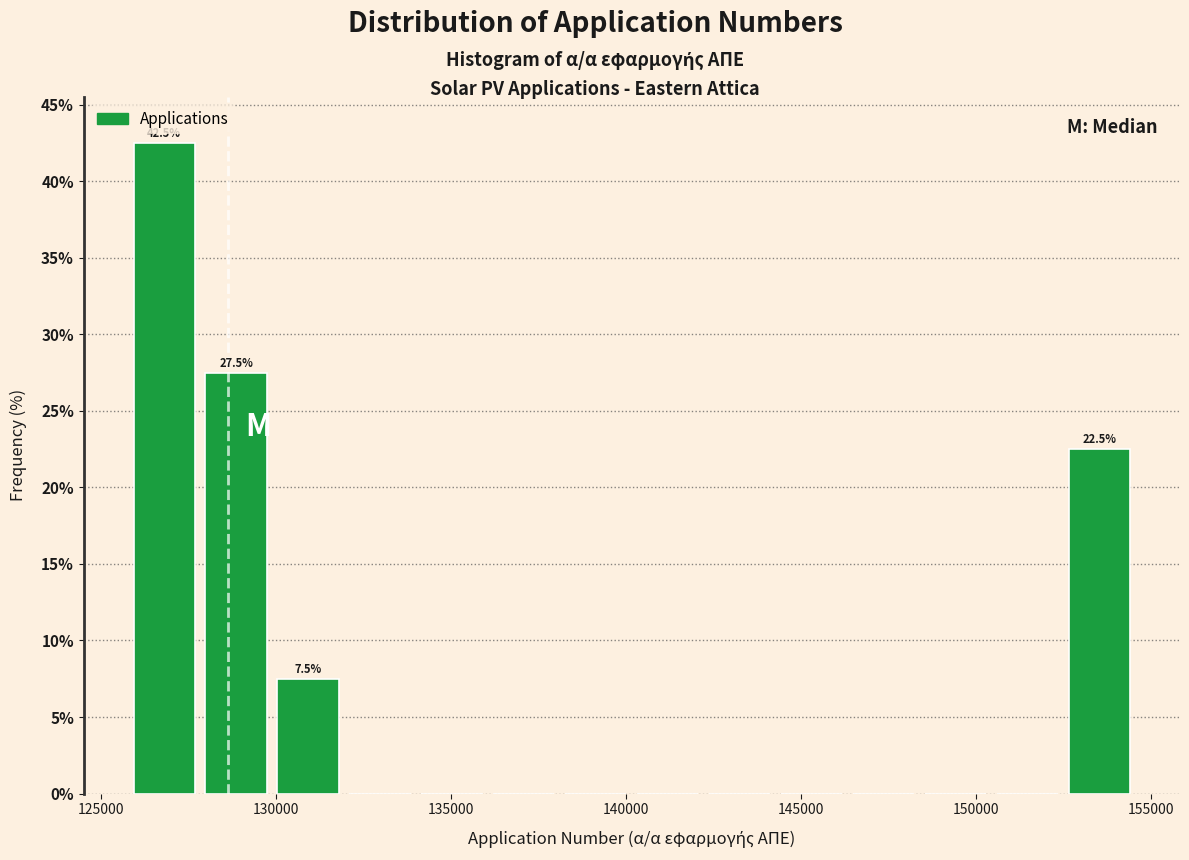

Over which range of the x-axis is the bar tallest?

126000 to 128000